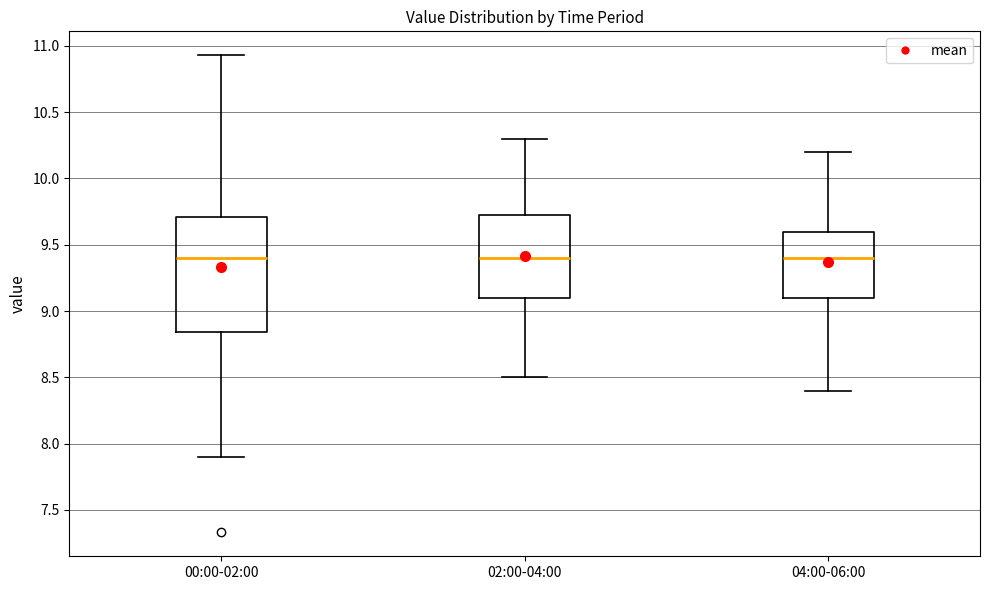

Reading left to right, read every box against the y-axis: the position of its median line, the range the box covers, and the ends of its whiskers. The values are not printed on the chart, so give them approximately, as read against the axis.

00:00-02:00: median 9.40, box 8.85 to 9.70, whiskers 7.90 to 10.95
02:00-04:00: median 9.40, box 9.10 to 9.75, whiskers 8.50 to 10.30
04:00-06:00: median 9.40, box 9.10 to 9.60, whiskers 8.40 to 10.20